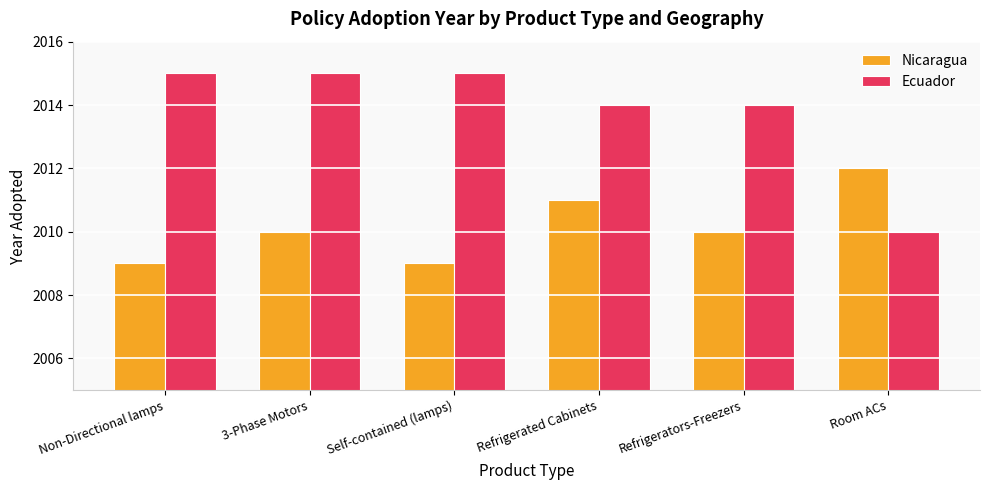

What is the value of the Ecuador bar at the 4th from the left?

2014